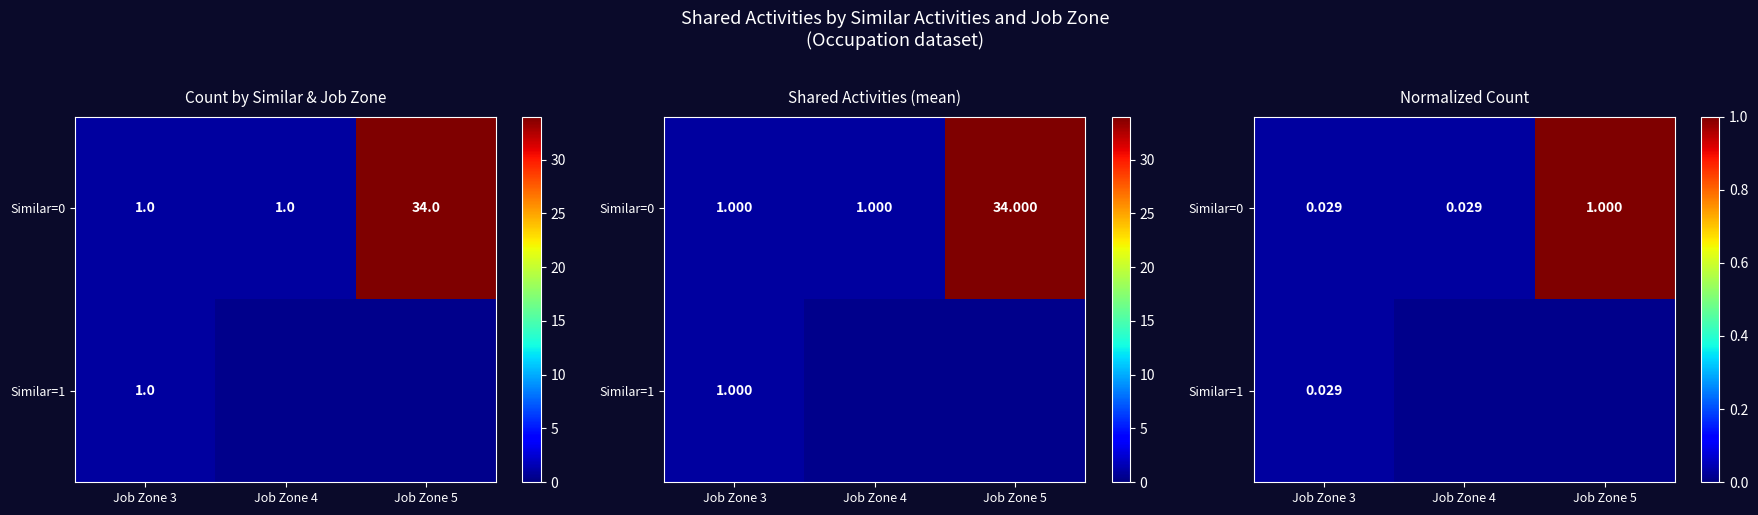

What is the difference between the Similar=0 values at Job Zone 5 and Job Zone 3?

1.0